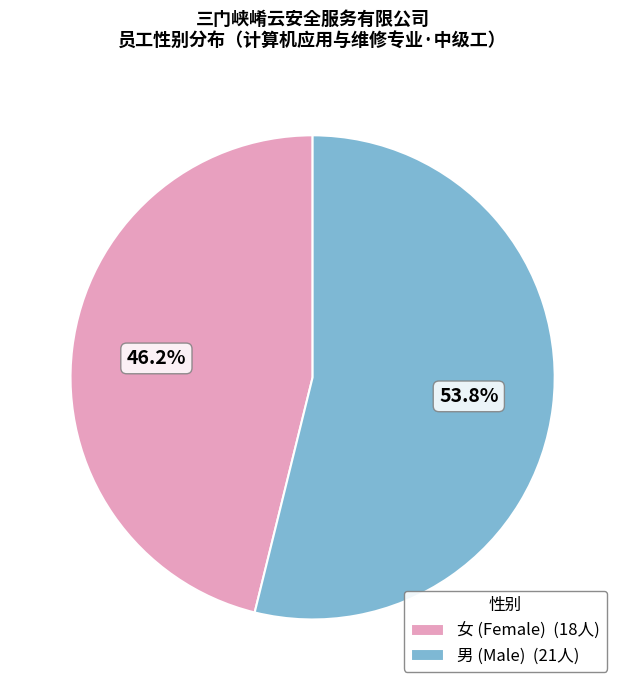

The 男 slice represents 65% of the pie. True or false?

False